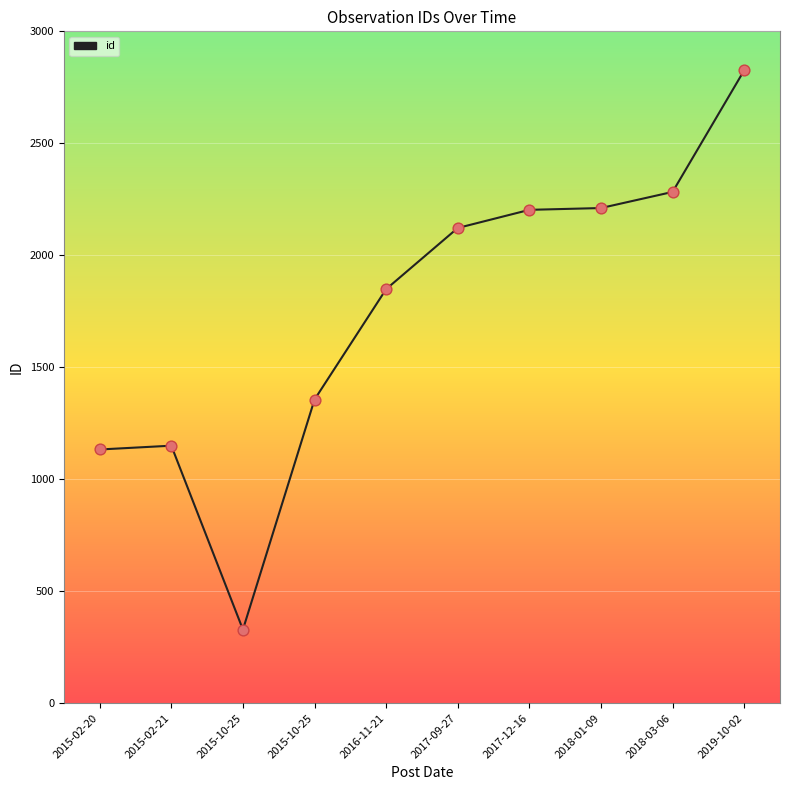

What is the change in value from 2015-02-21 to 2017-09-27?

+972